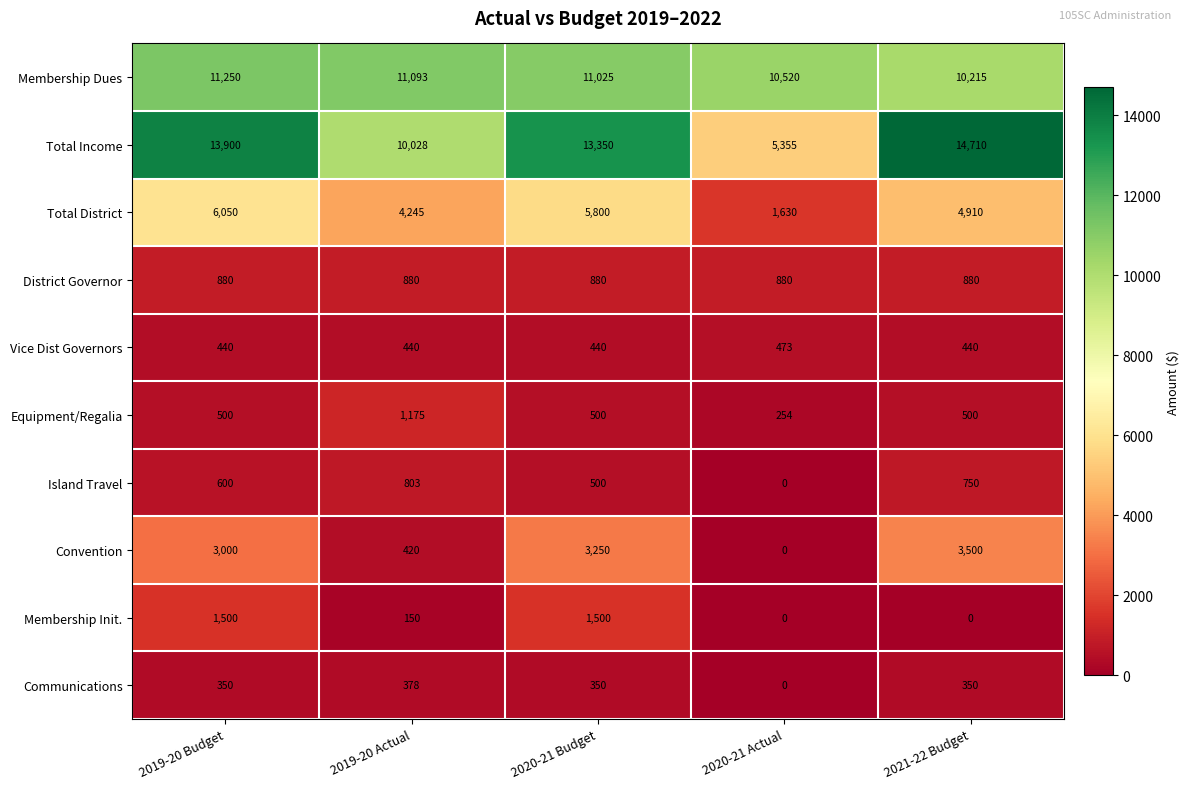

How many data points does each series have?

5